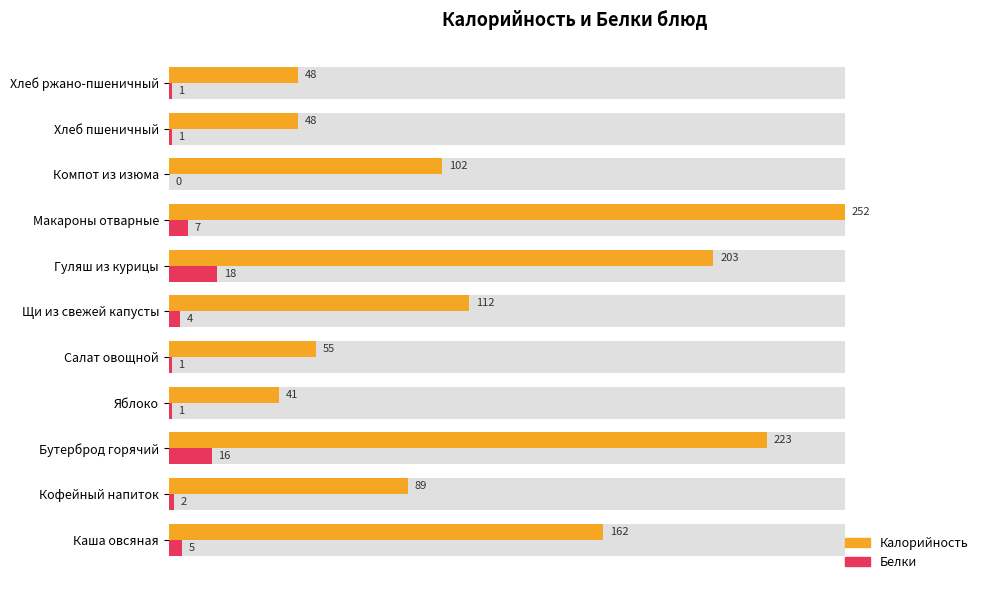

Which series has the largest total across all categories?

Калорийность